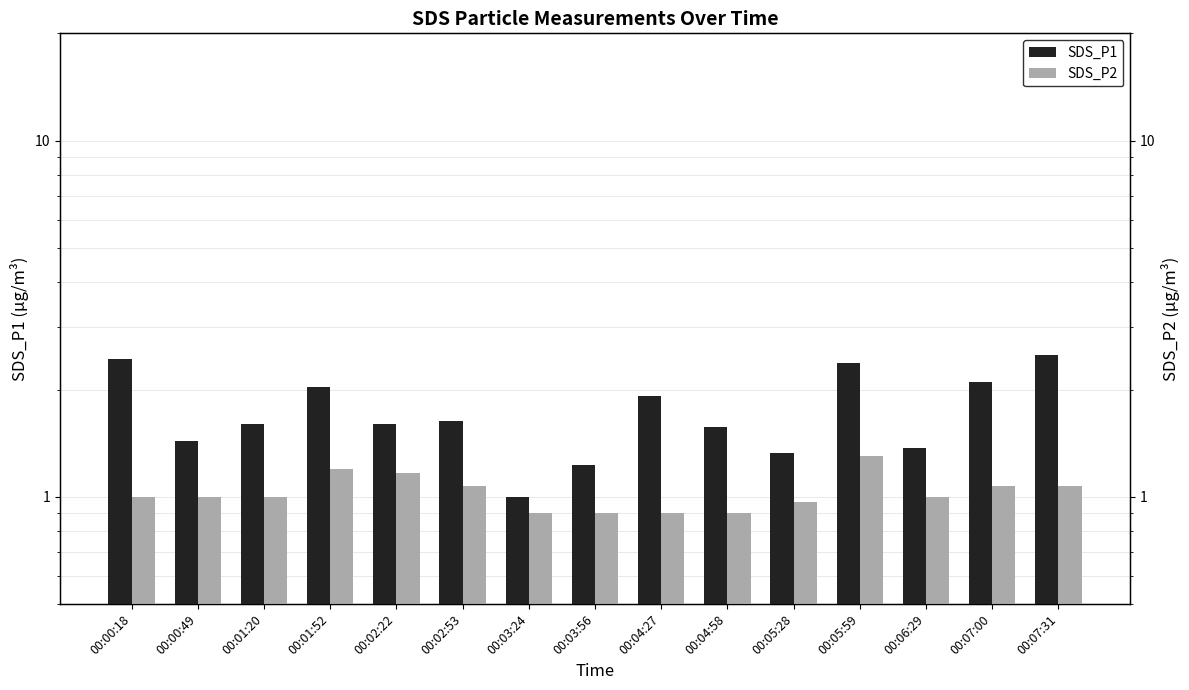

How many bars are there in each group?

2